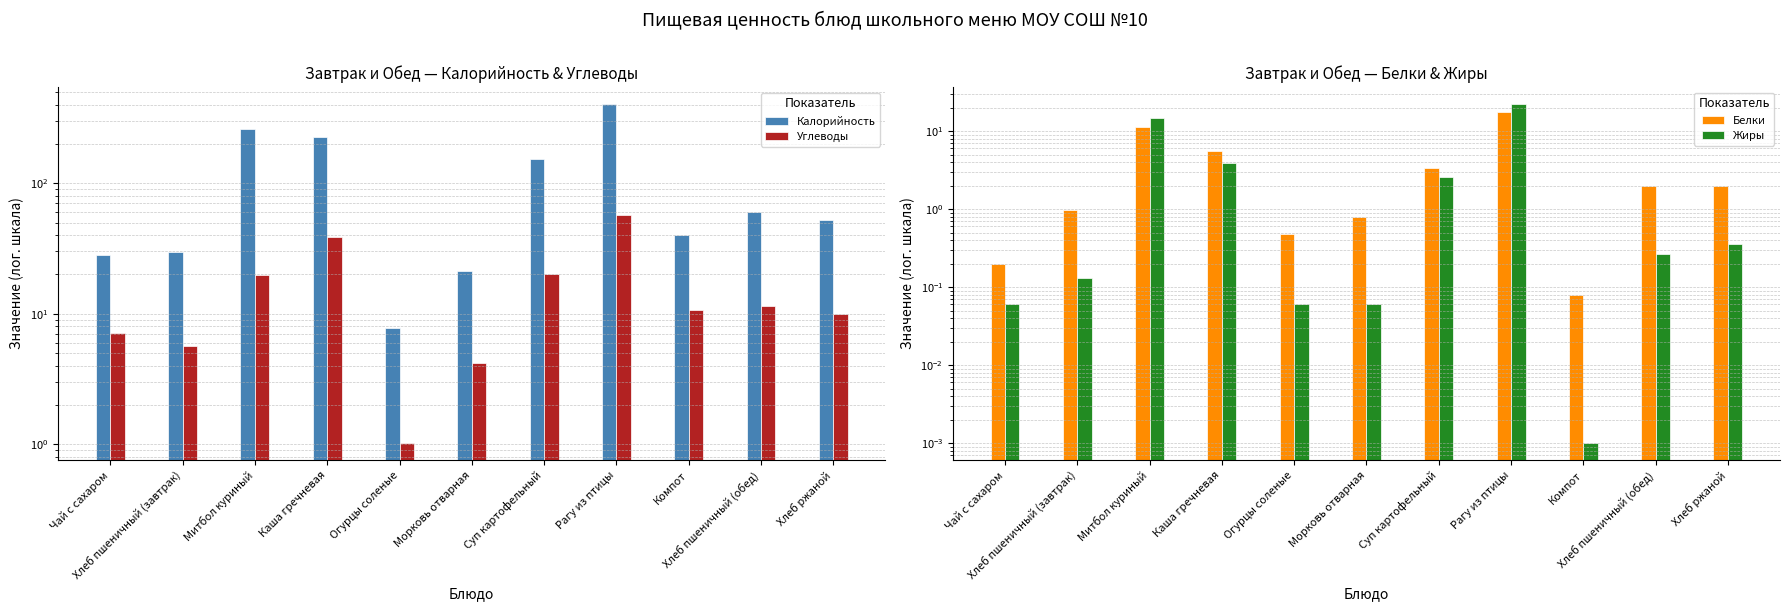

What is the difference between the maximum and minimum values in the Углеводы series?

55.9